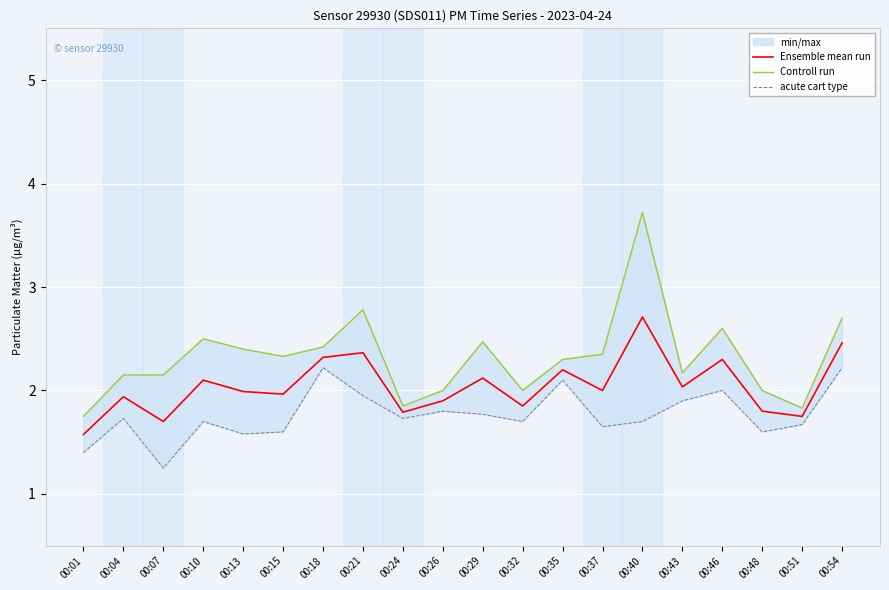

Does the chart display data point markers on the line(s)?

No